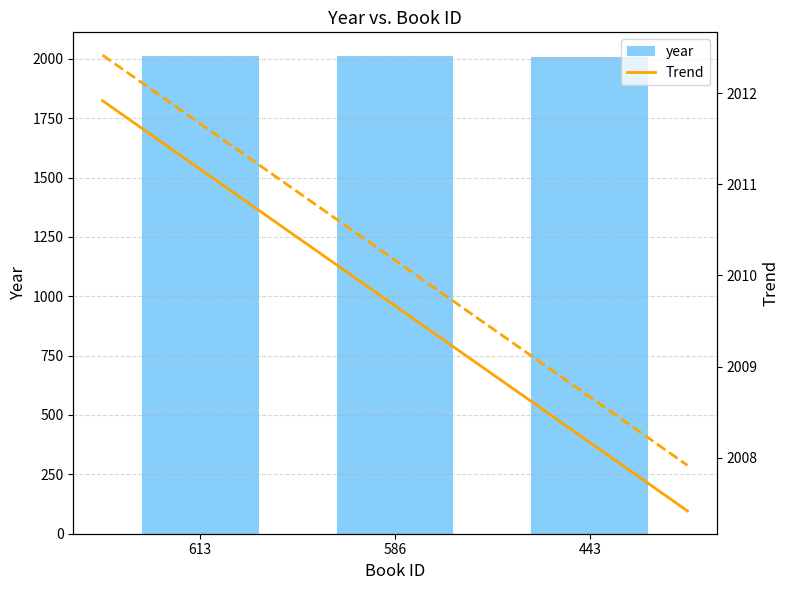

Count the number of categories in the chart.

3